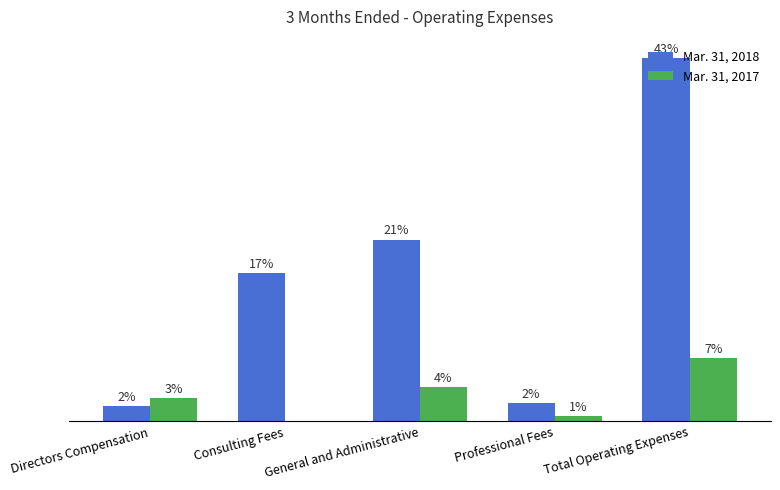

Are the bars horizontal?

No